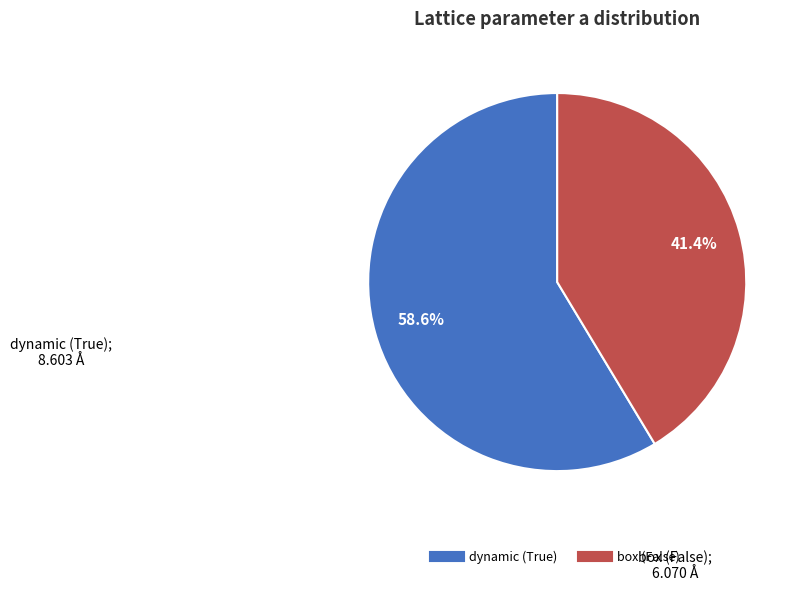

To the nearest percent, what is the average slice percentage?

50%